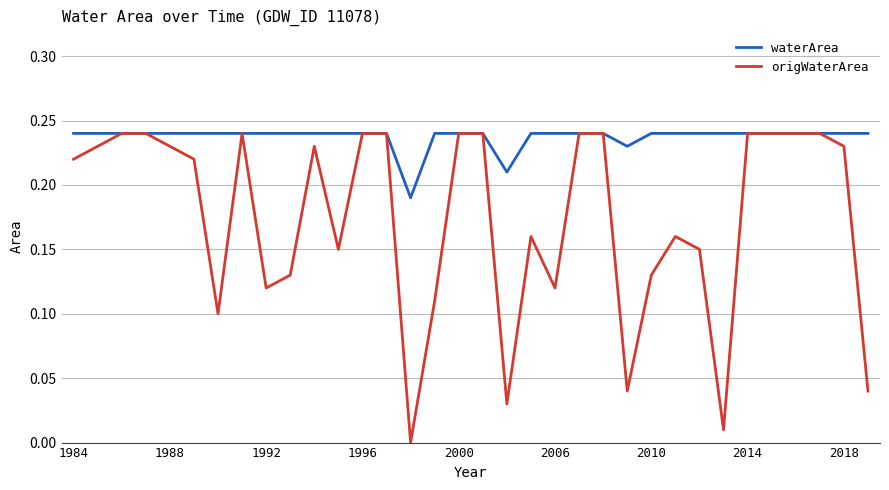

List the series in order of their overall mean, lowest first.

origWaterArea, waterArea